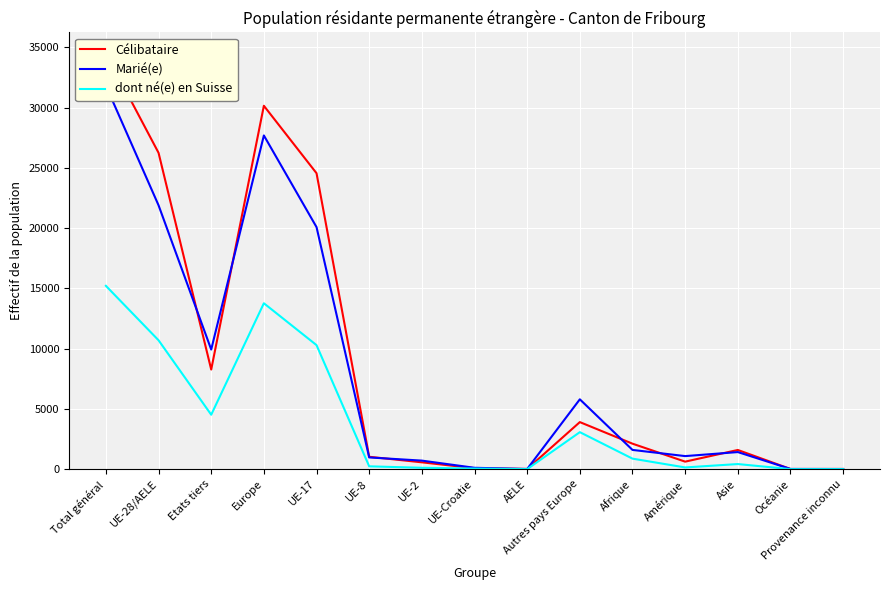

How many interior local valleys does the Célibataire series have?

4